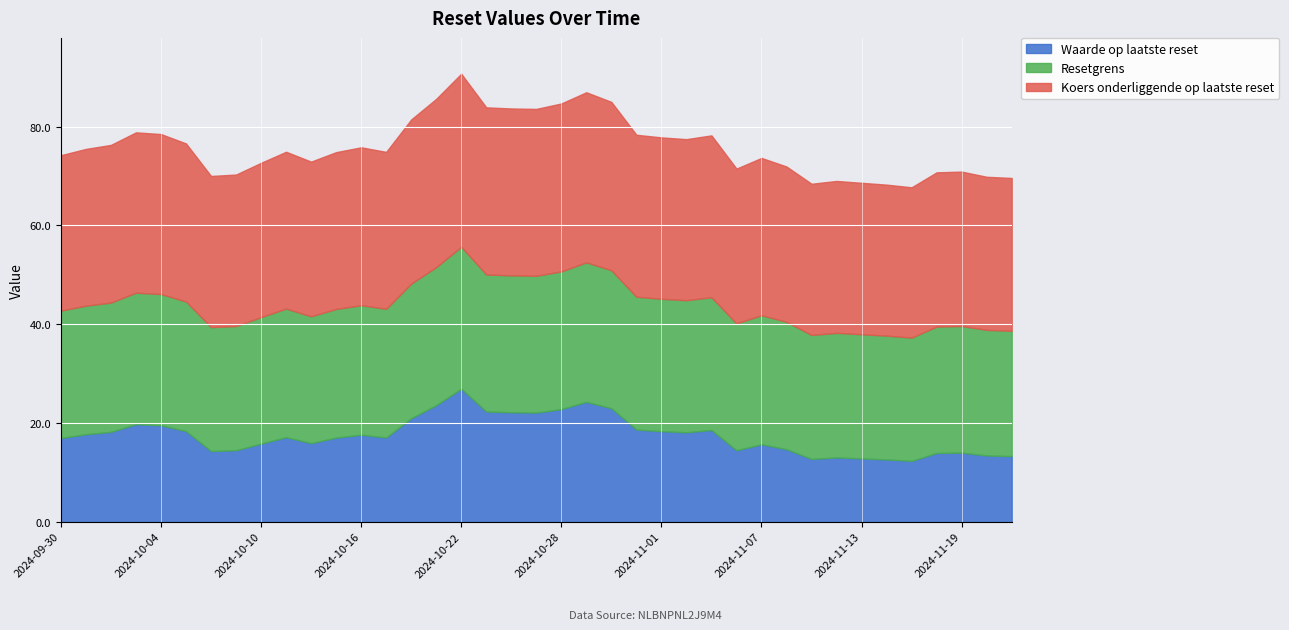

Which label corresponds to the smallest value in the chart?

2024-11-15